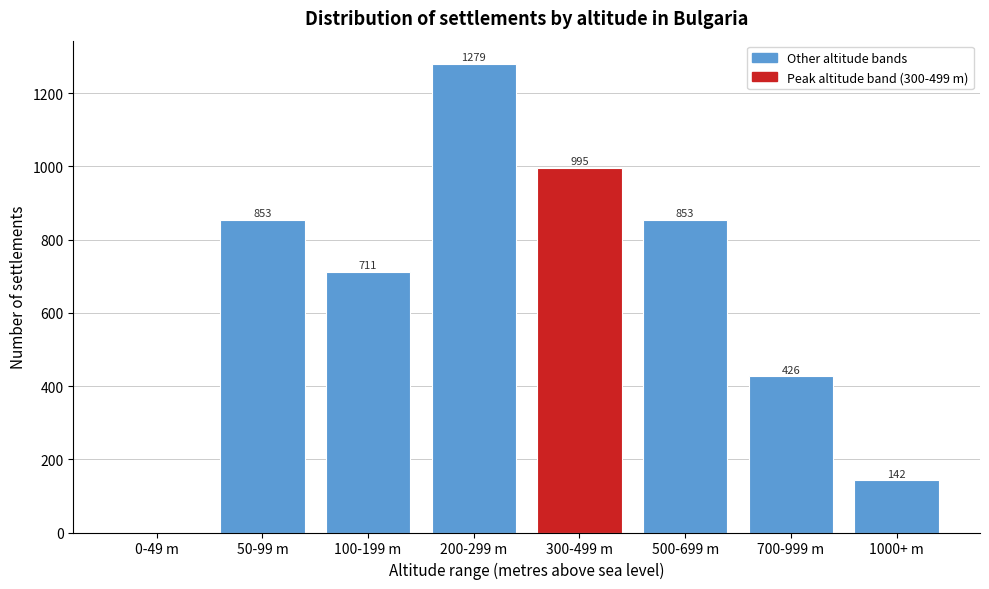

Reading left to right, list all the values displayed in this chart.

0-49 m=0	50-99 m=853	100-199 m=711	200-299 m=1279	300-499 m=995	500-699 m=853	700-999 m=426	1000+ m=142